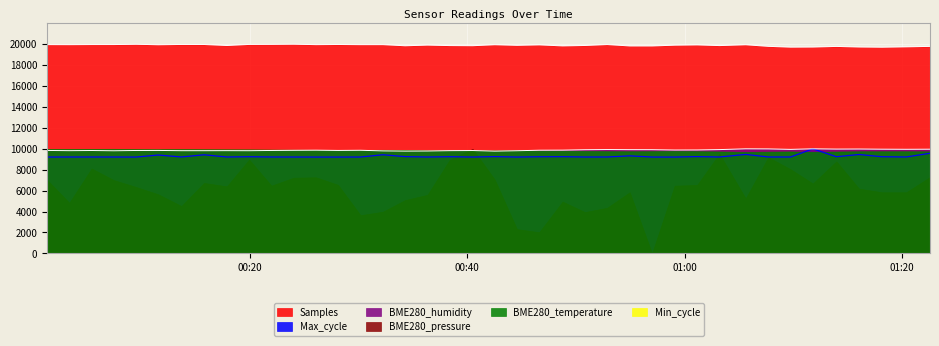

What is the highest value of the Max_cycle series?

10000.0